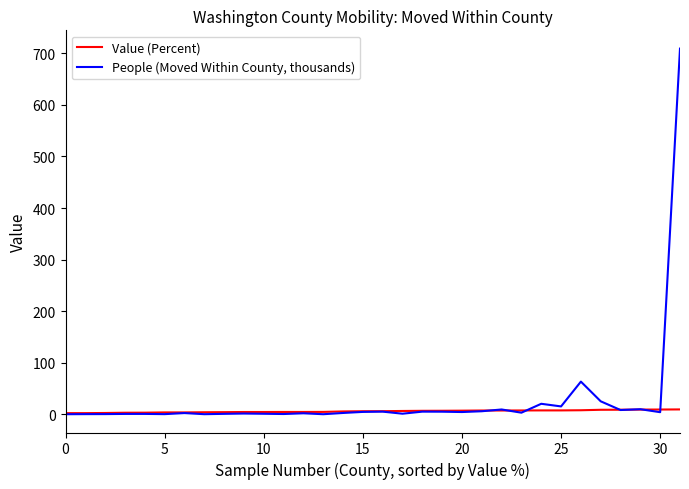

What is the greatest value displayed?

709.1